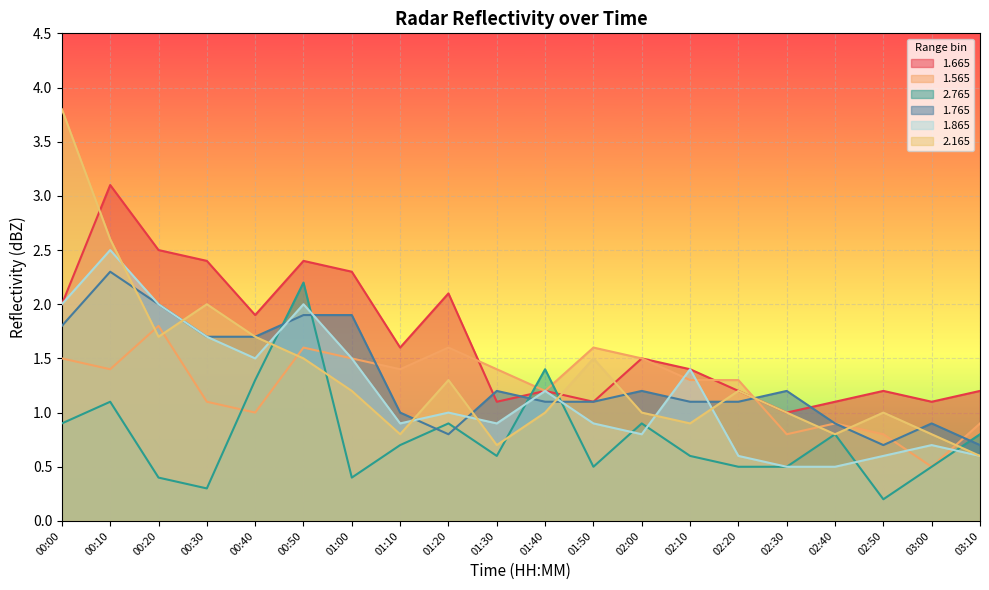

What is the total value across all series at 02:20?

5.9